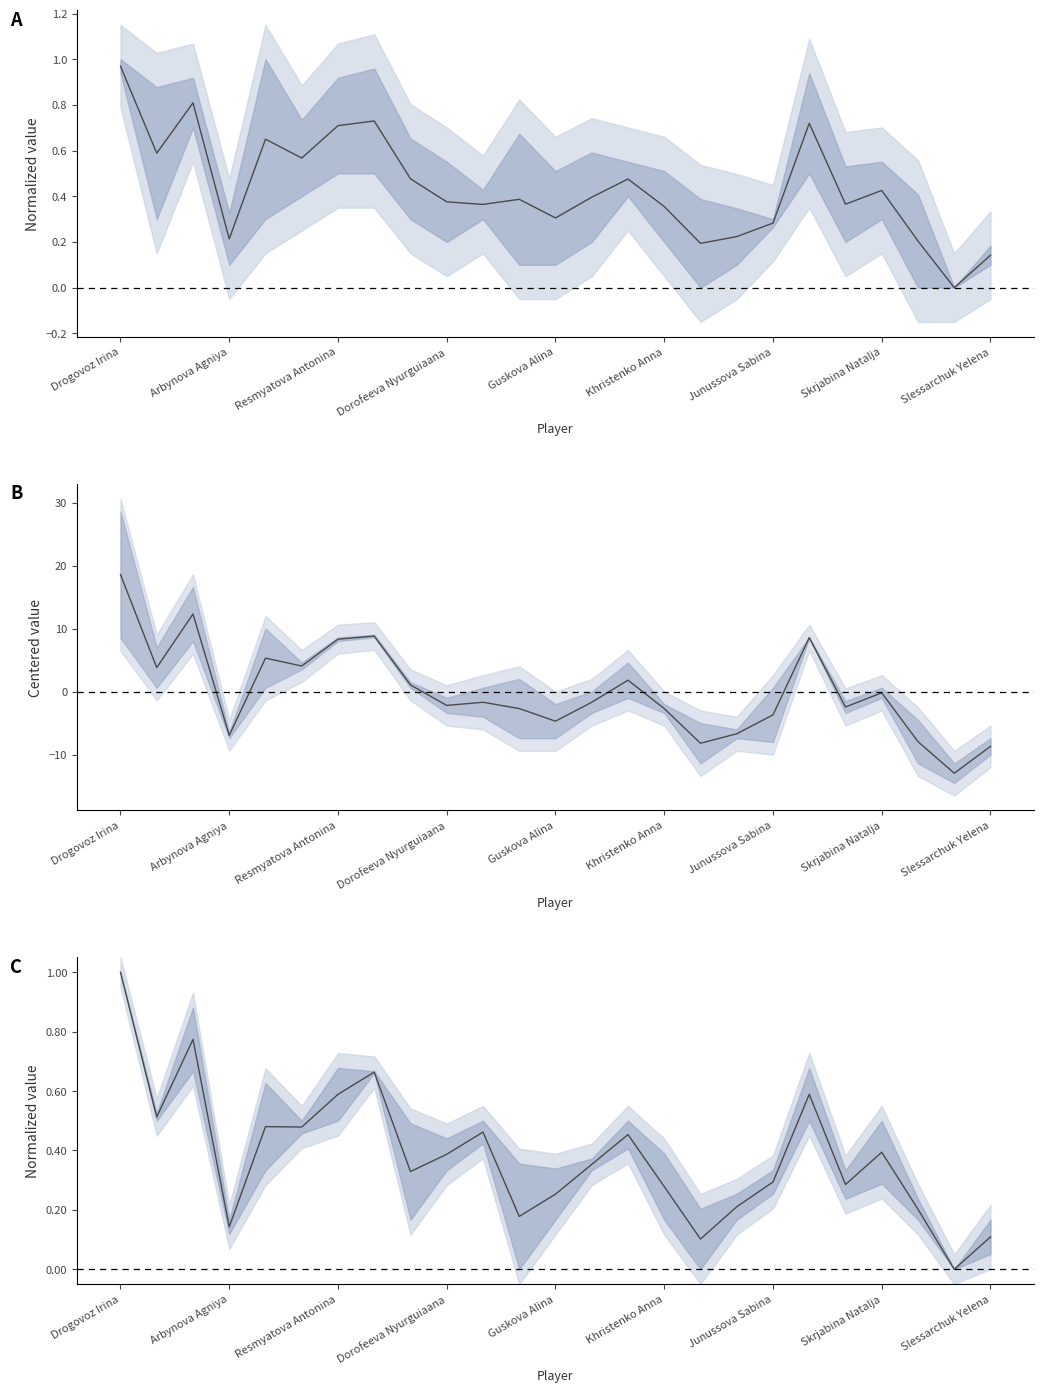

True or false: Doп2/3 mid has a value of -0.4 at 23.

False